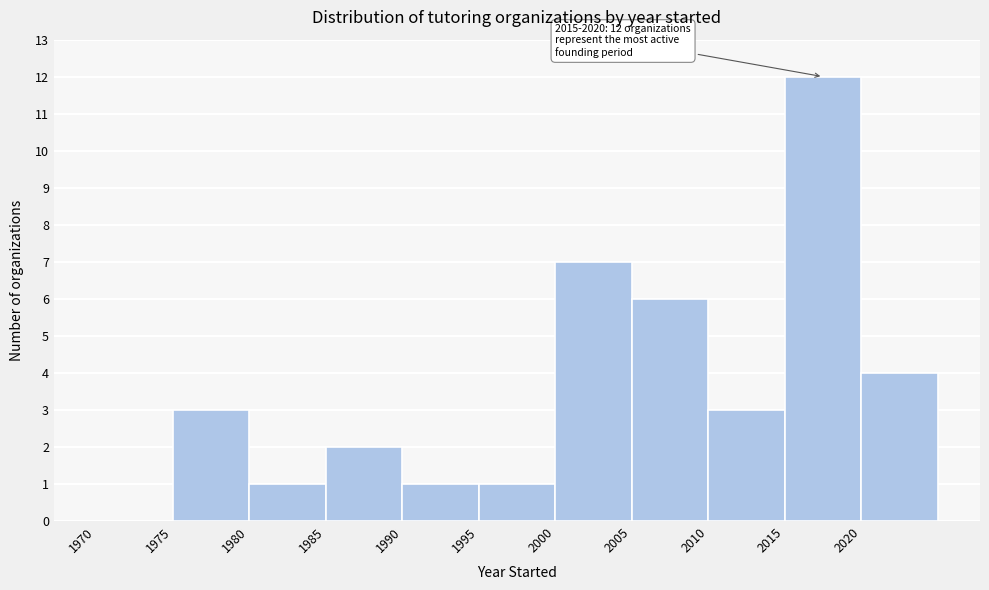

Over which range of the x-axis is the bar tallest?

2015 to 2020